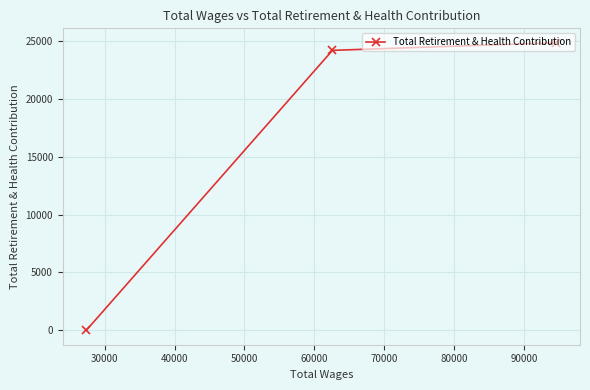

What is the average value?

16355